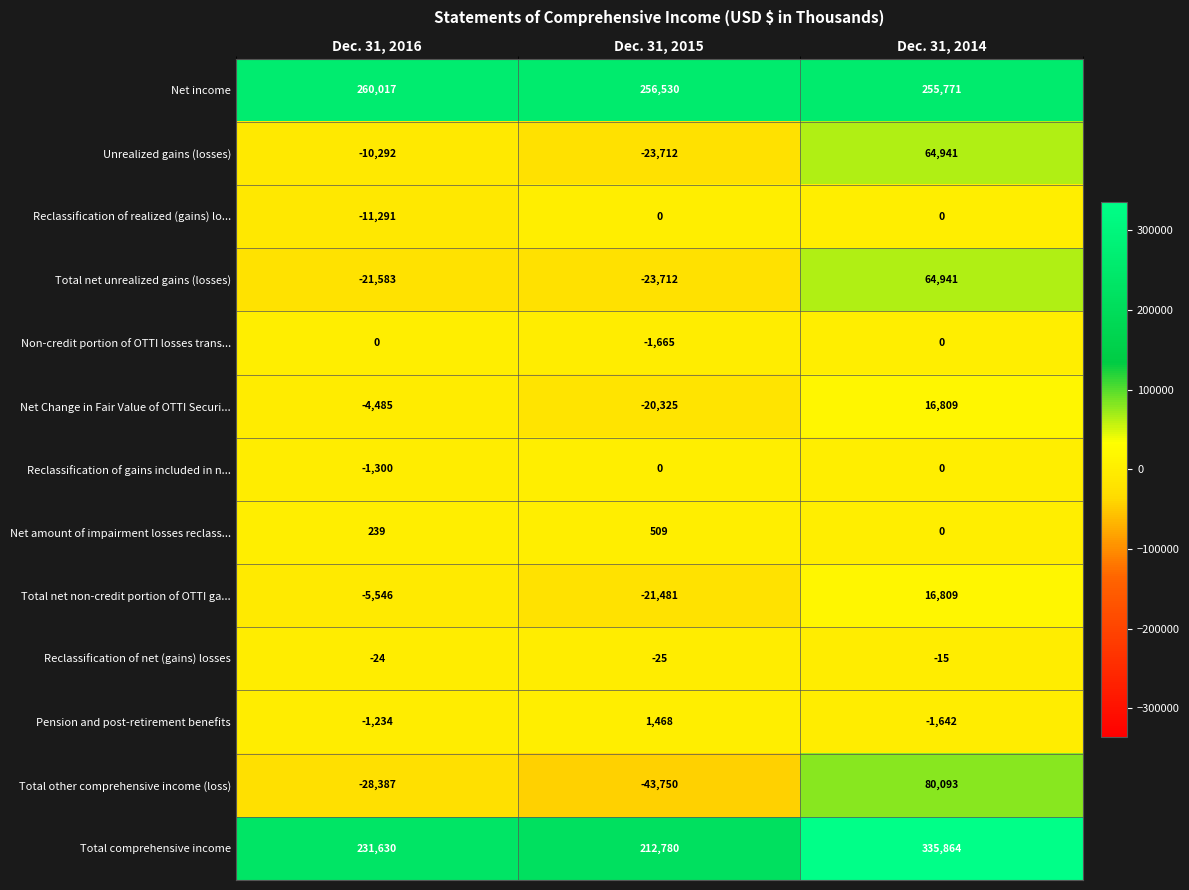

How many distinct data groups are displayed?

13